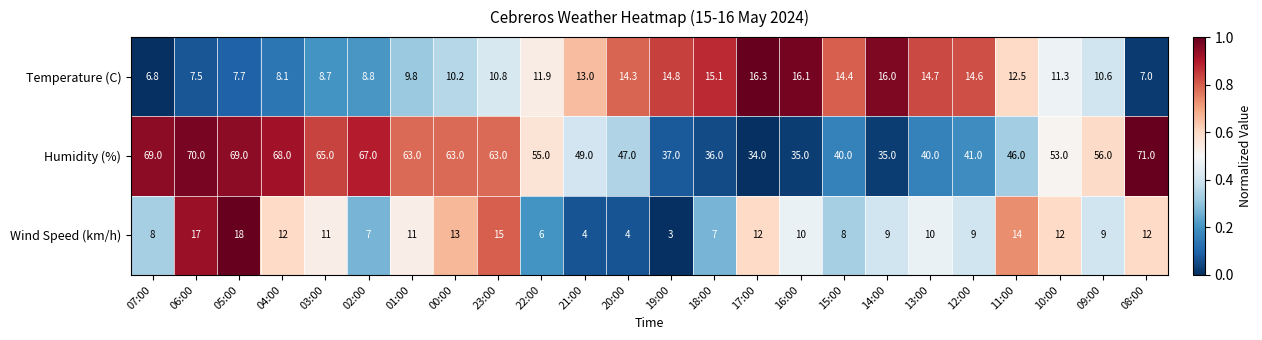

Which series has the largest total across all categories?

Humidity (%)